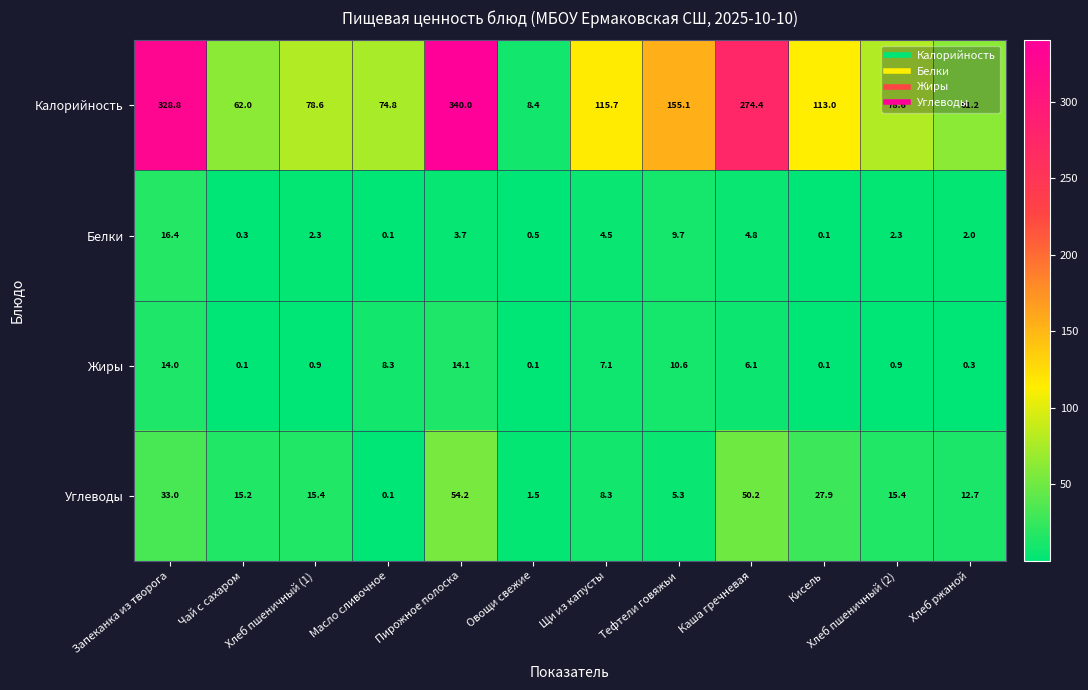

What is the difference between the maximum and minimum values in the Углеводы series?

54.1